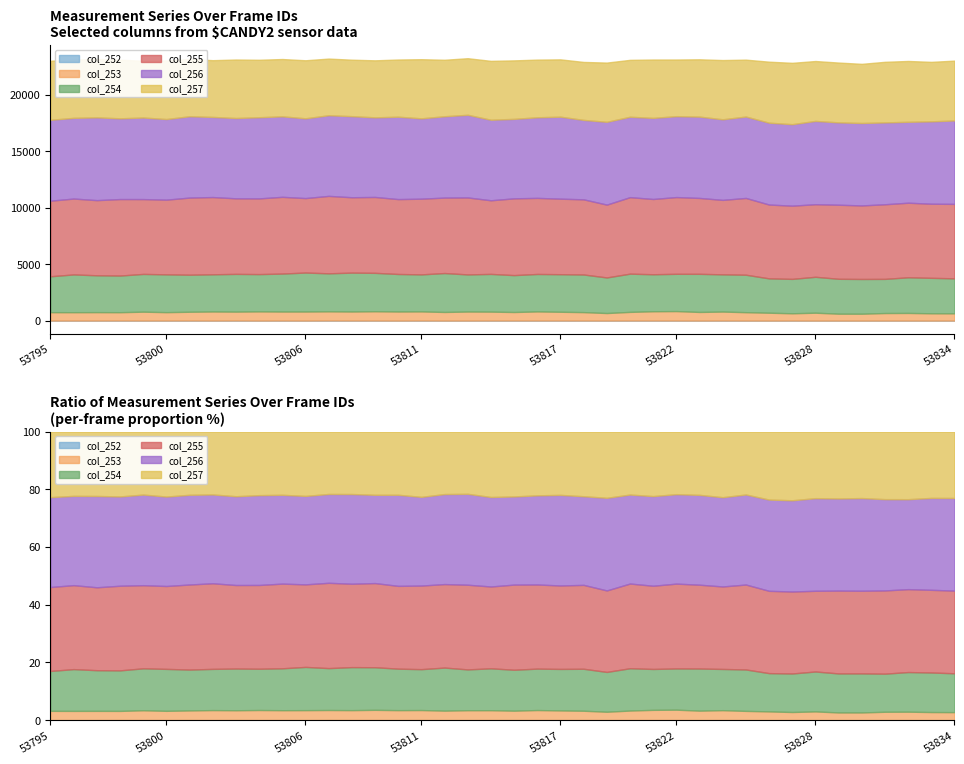

What are all the series names shown in the legend?

col_252, col_253, col_254, col_255, col_256, col_257